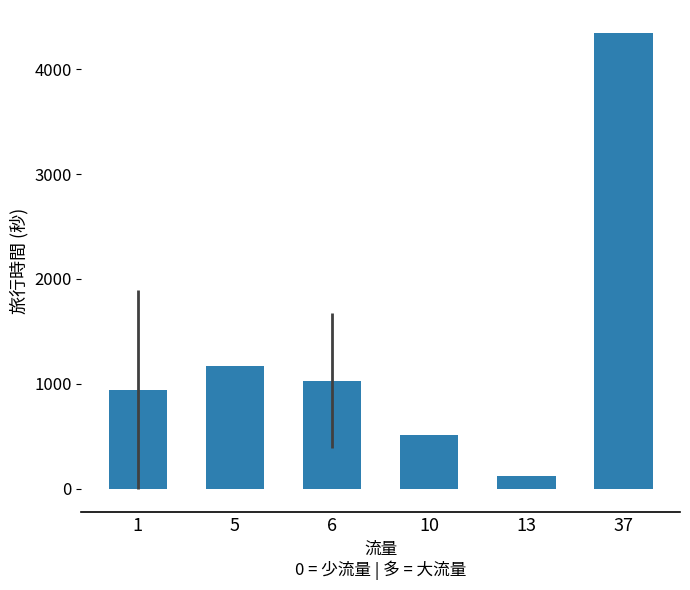

Reading left to right, transcribe all the data shown in this chart.

1=943.8	5=1169.0	6=1030.3	10=512.0	13=117.0	37=4349.0